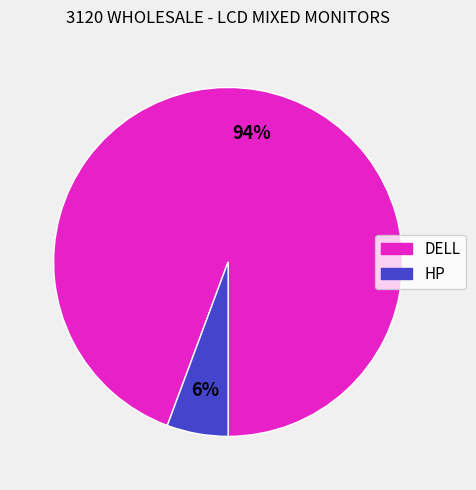

Combined, do DELL and HP account for over 50%?

Yes